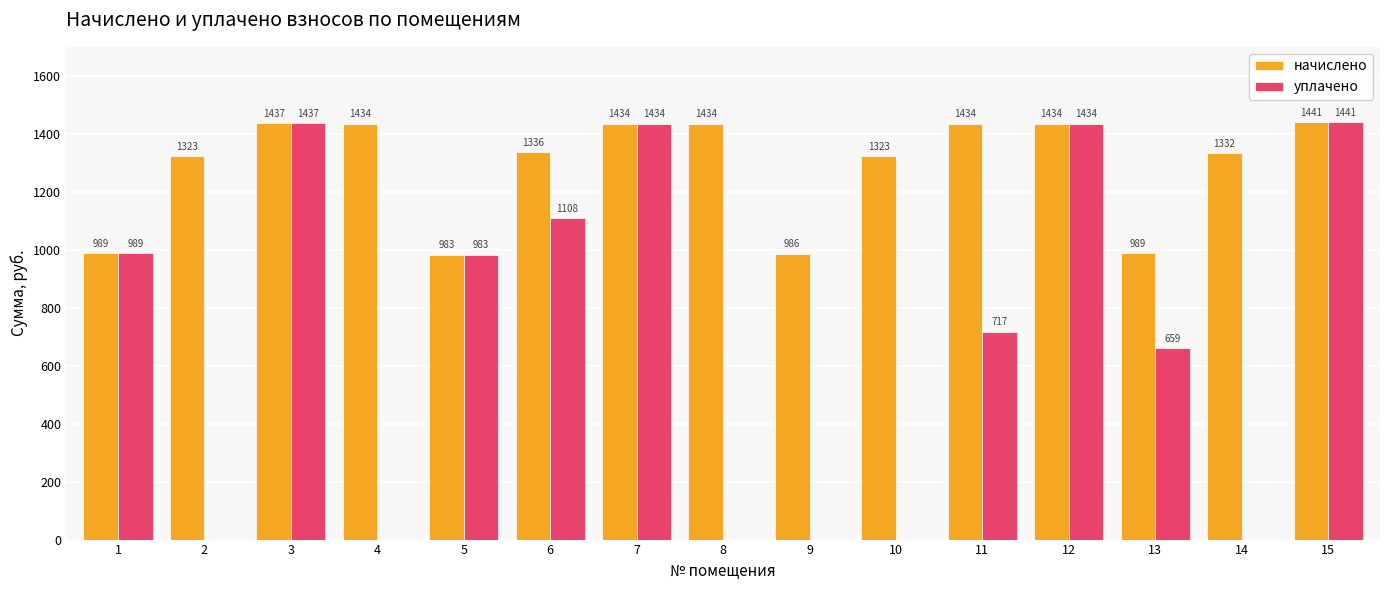

What is the maximum value shown in the chart?

1440.5